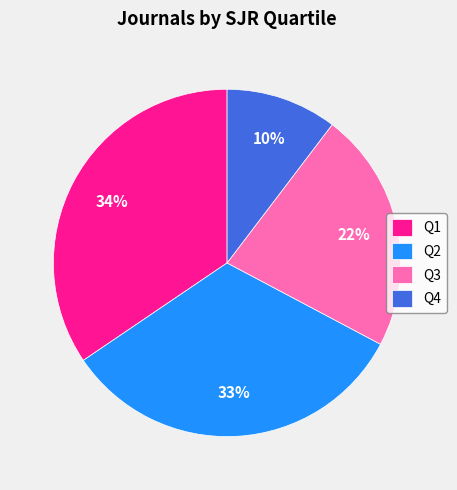

Is it true that Q2 is 33% of the pie?

True